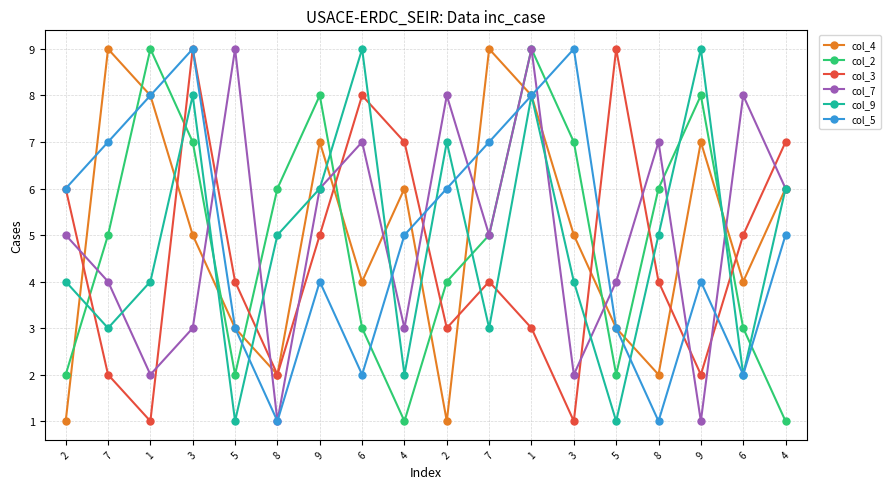

What is the sum of the col_3 values at 5 and 2?

12